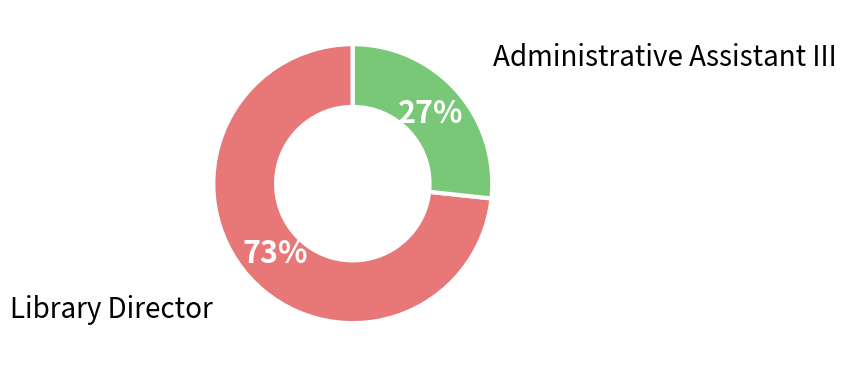

To the nearest percent, what is the average slice percentage?

50%